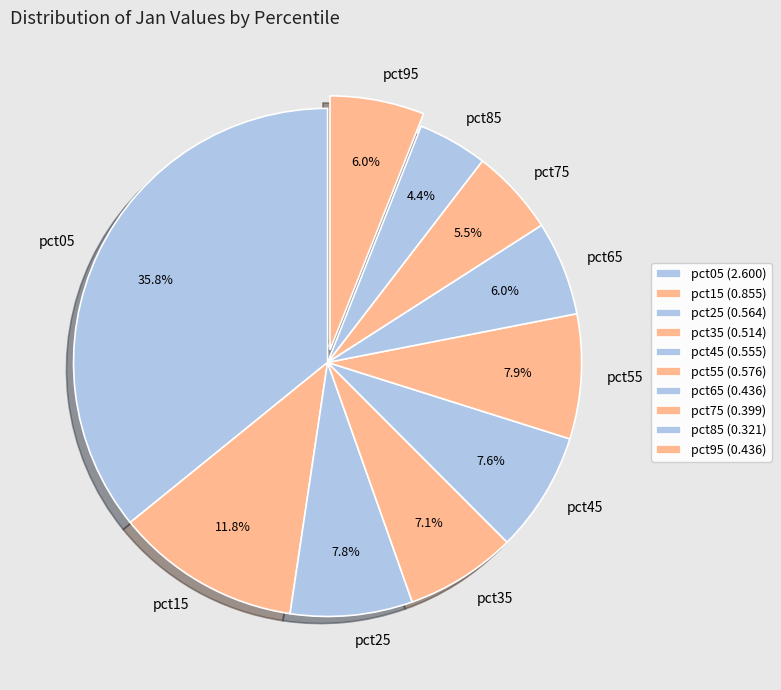

True or false: pct85 accounts for 4% of the total.

True